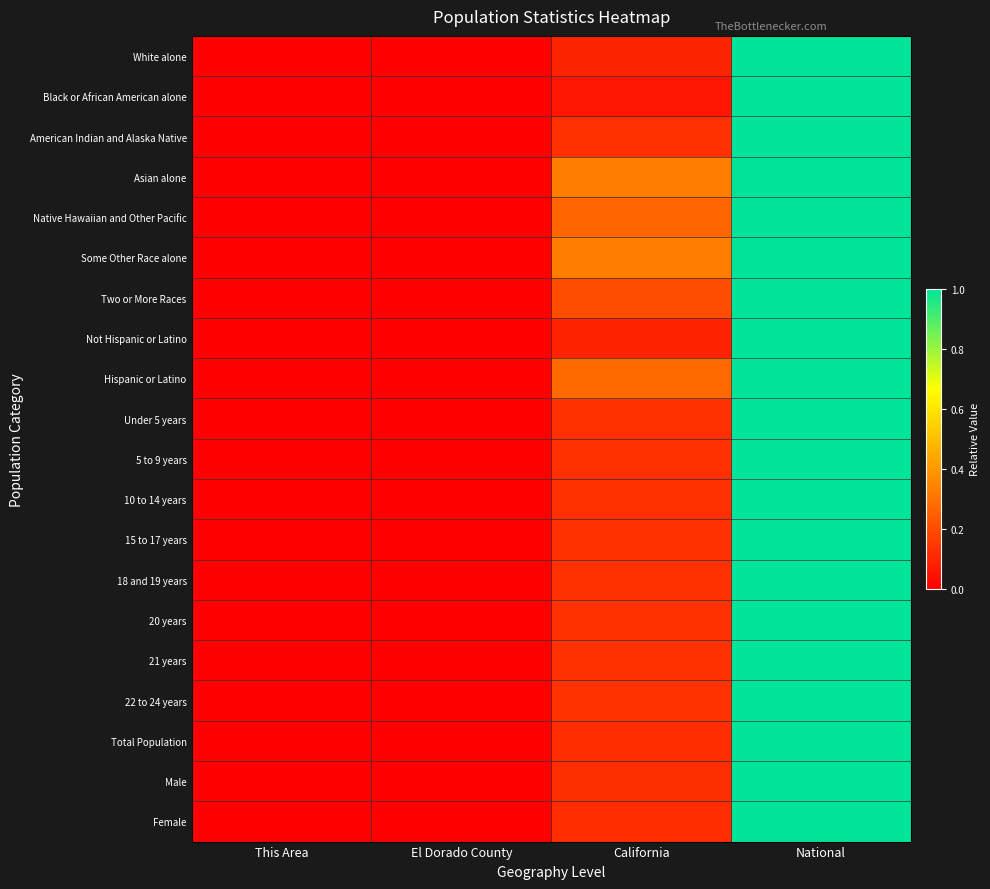

Which series has the largest range (max minus min)?

White alone